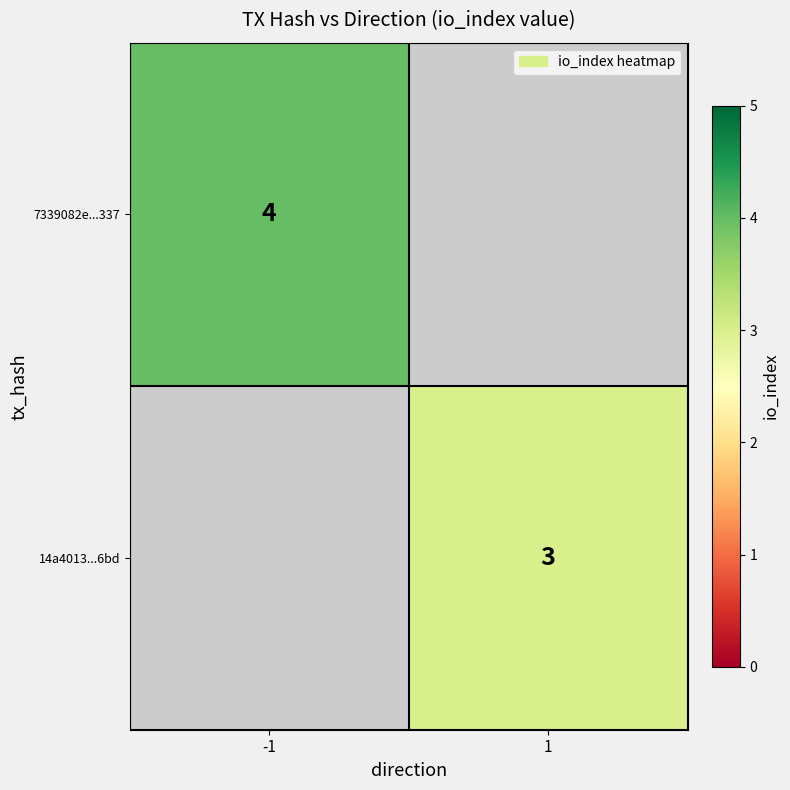

True or false: 14a4013...6bd has a value of 1 at 1.

False